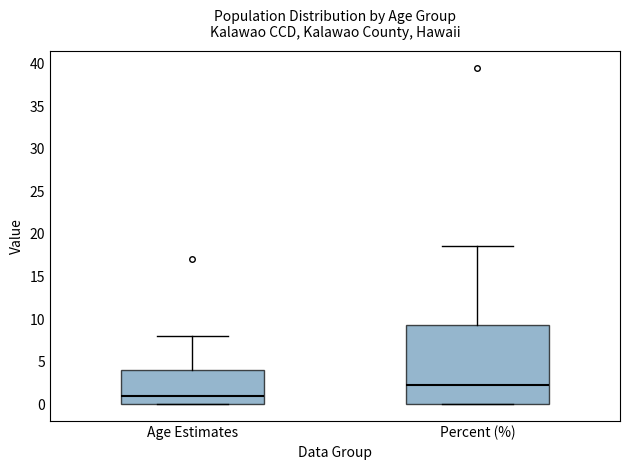

Comparing the boxes themselves (not the whiskers), which one is the tallest?

Percent (%)